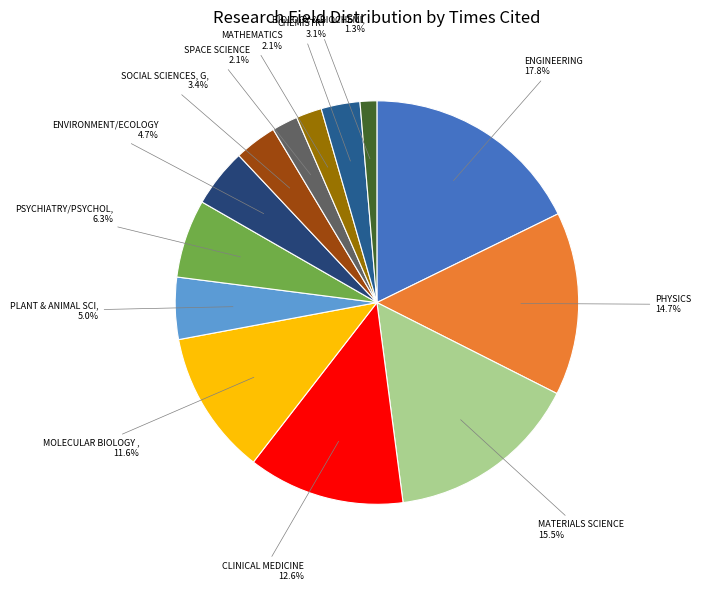

To the nearest percent, what is the difference between the largest and smallest slice percentages?

16%